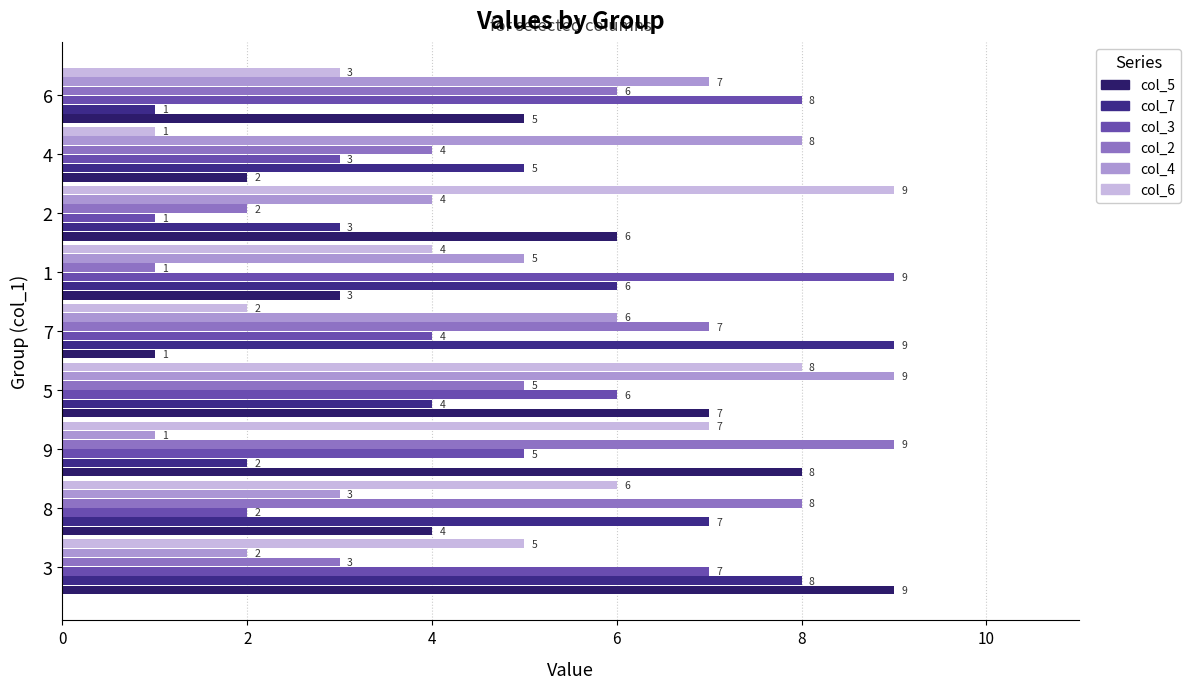

What is the difference between the maximum and minimum values in the col_7 series?

8